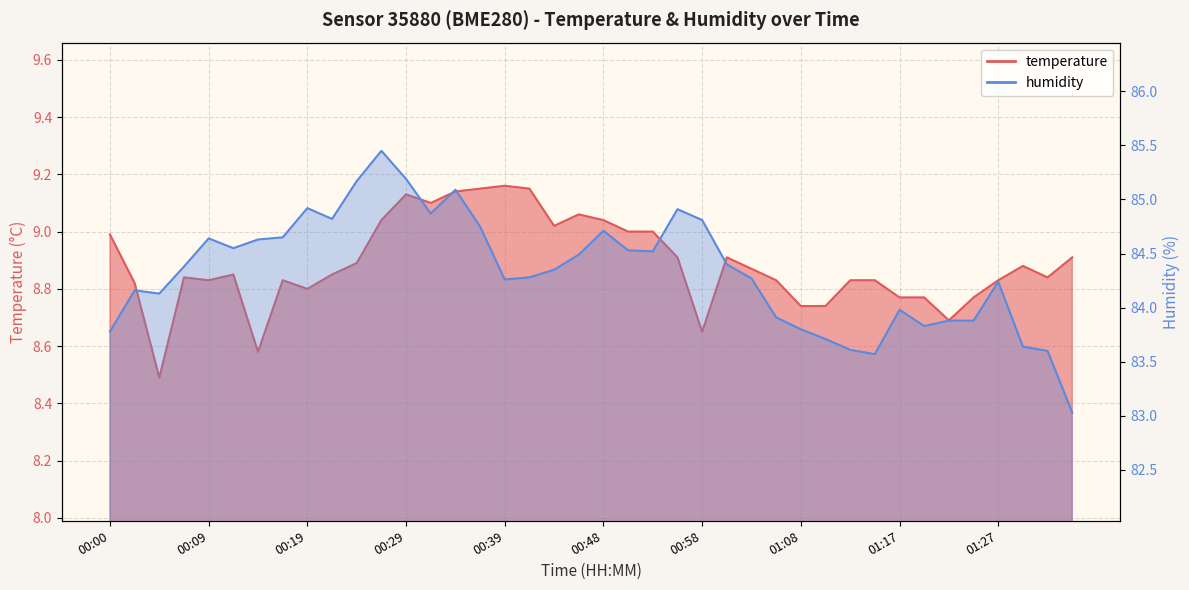

How many series are shown in this chart?

2